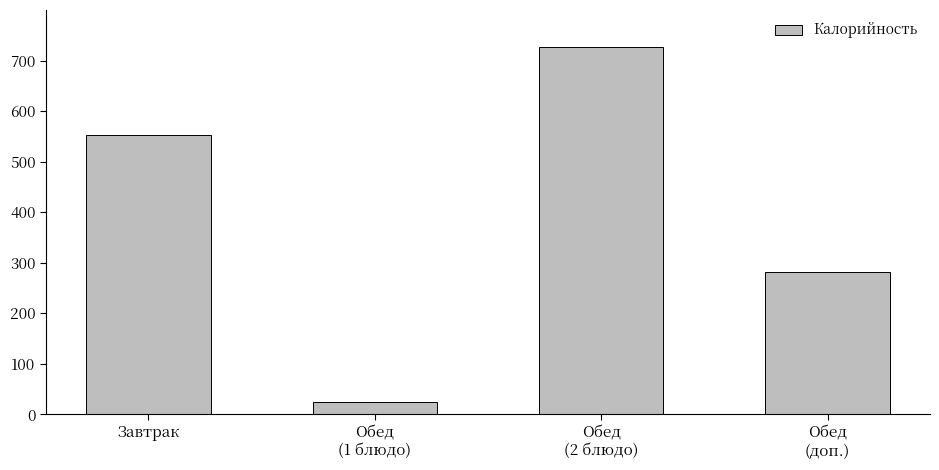

How many data points are above 553?

2